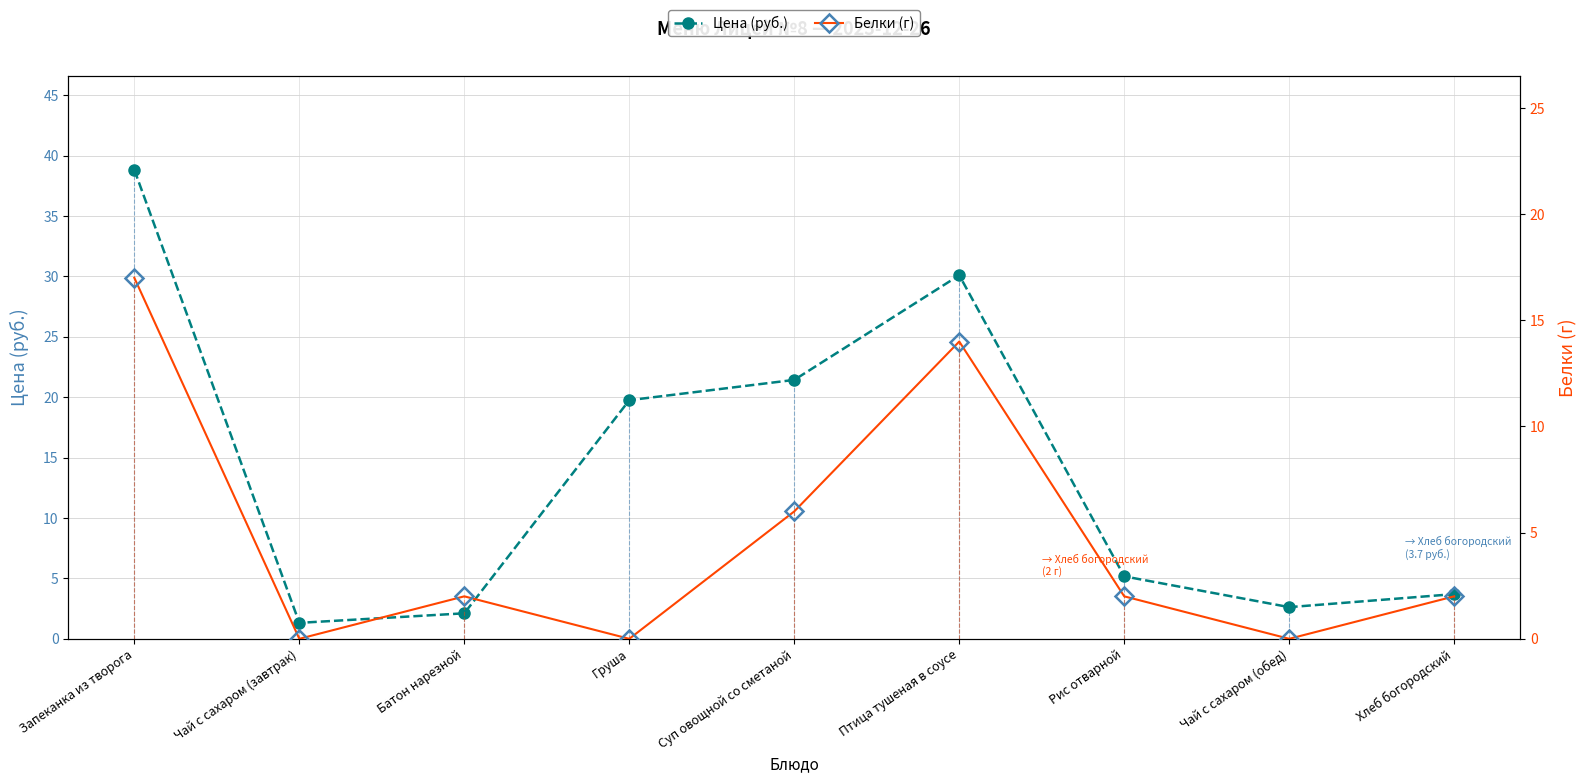

What is the value of the Цена (руб.) point at the 1st from the left?

38.8